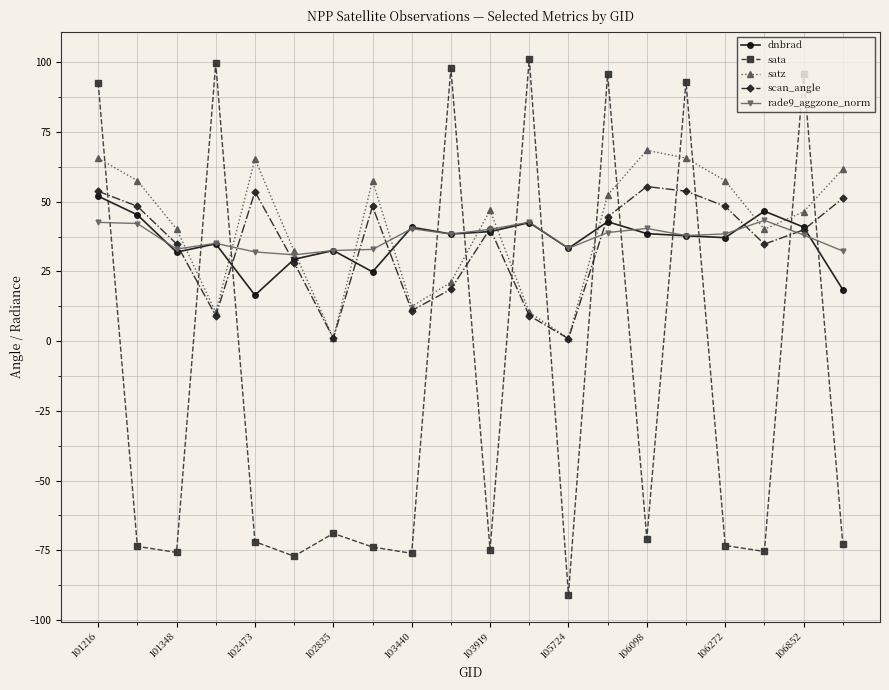

Which series ends up on top after the final intersection of dnbrad and sata?

dnbrad